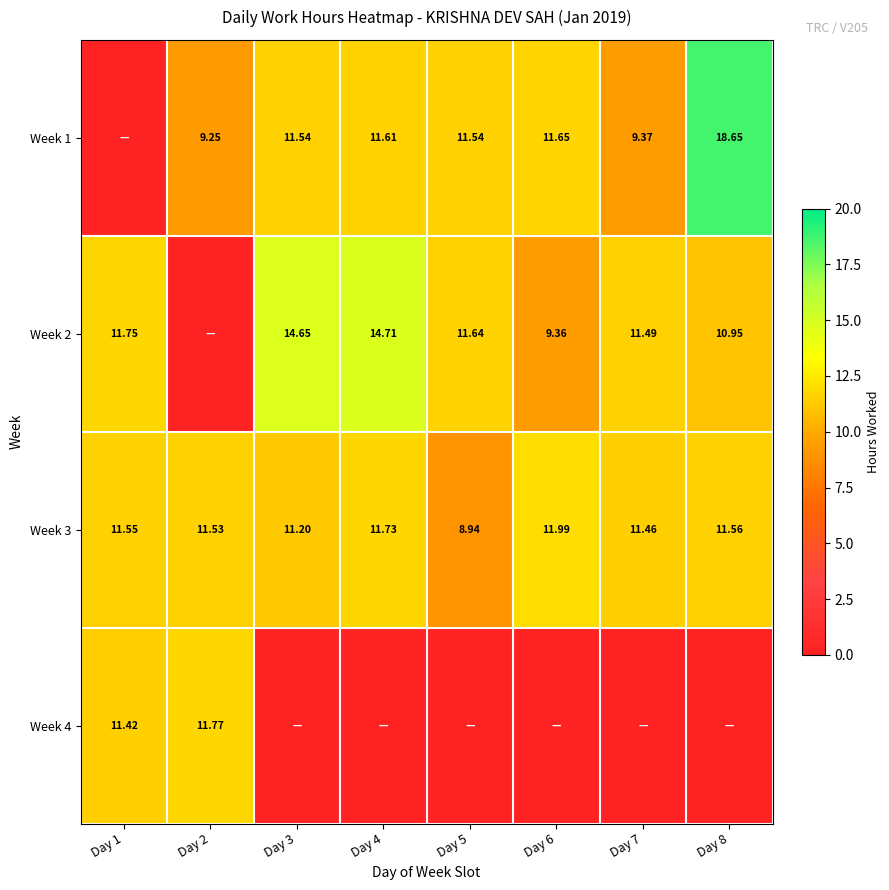

What is the sum of all Week 2 values?

84.5